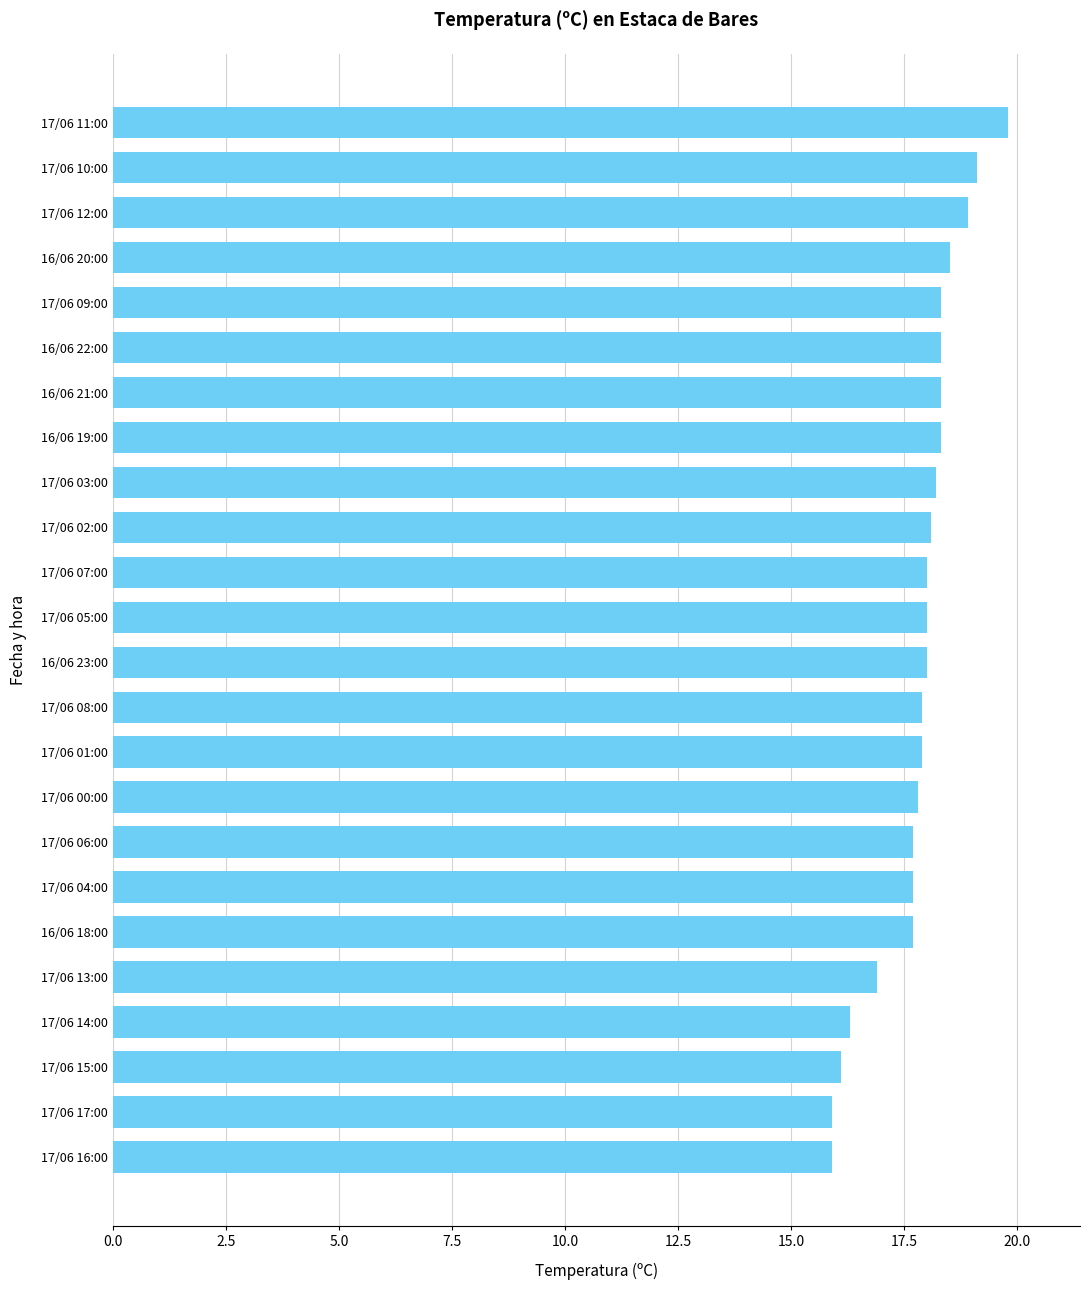

What is the value of the 24th bar from the top?

15.9